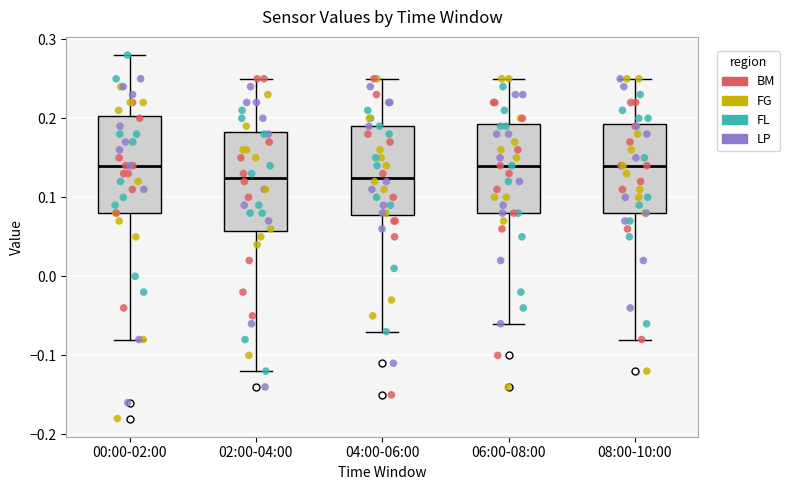

Where is the lower edge of the box for 06:00-08:00 on the y-axis? The values are not printed on the chart, so give them approximately, as read against the axis.

0.08